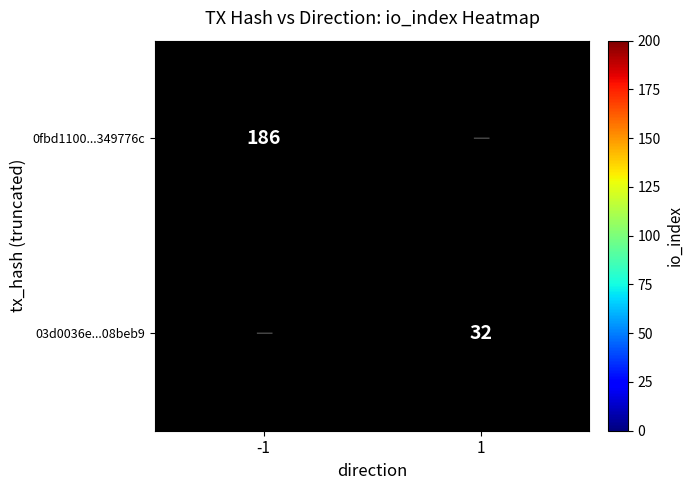

The value of 03d0036e...08beb9 at 1 is 32. True or false?

True